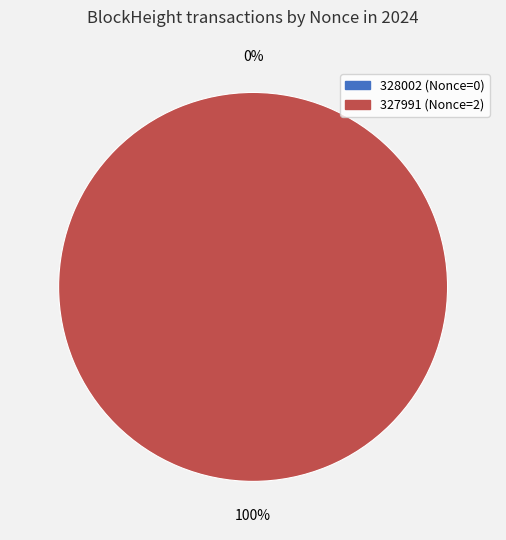

How many slices are in this pie chart?

2